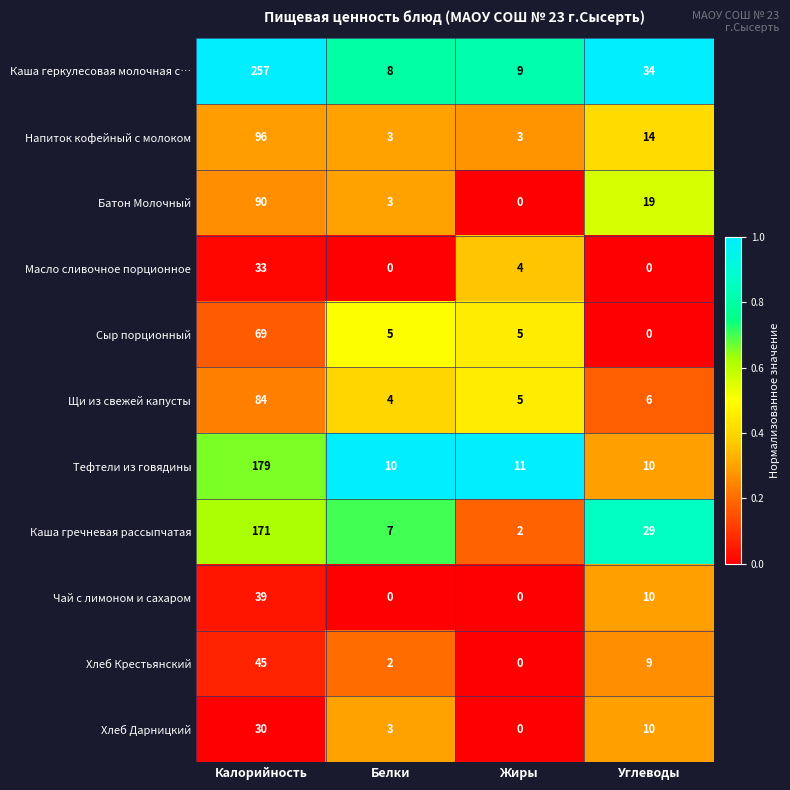

Count the Хлеб Дарницкий values in the range 3 to 30.

3